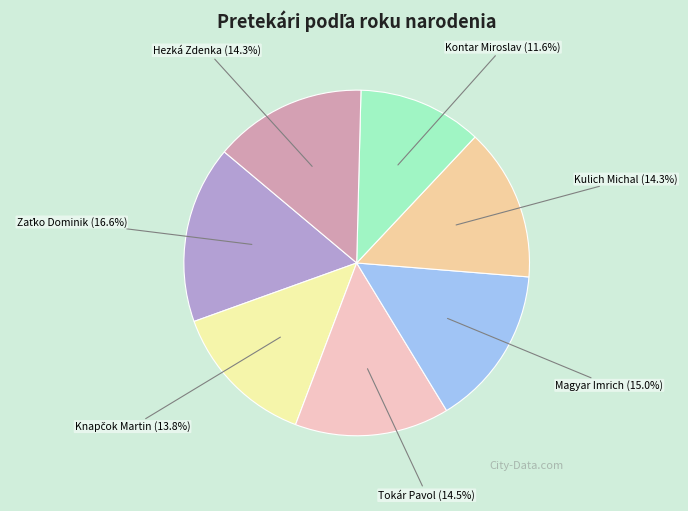

Count the number of slices in the pie.

7